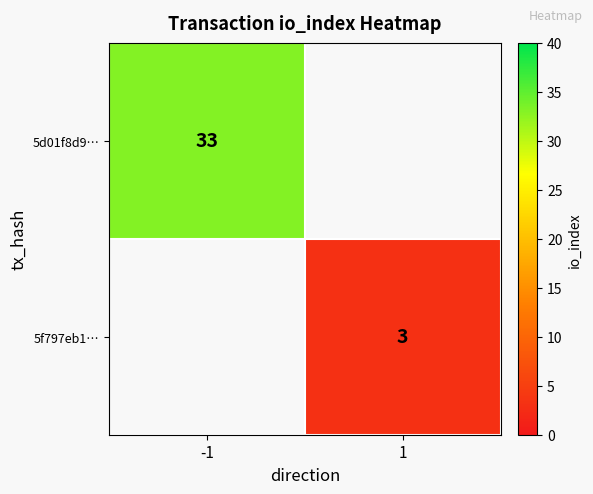

What is the maximum value shown in the chart?

33.0